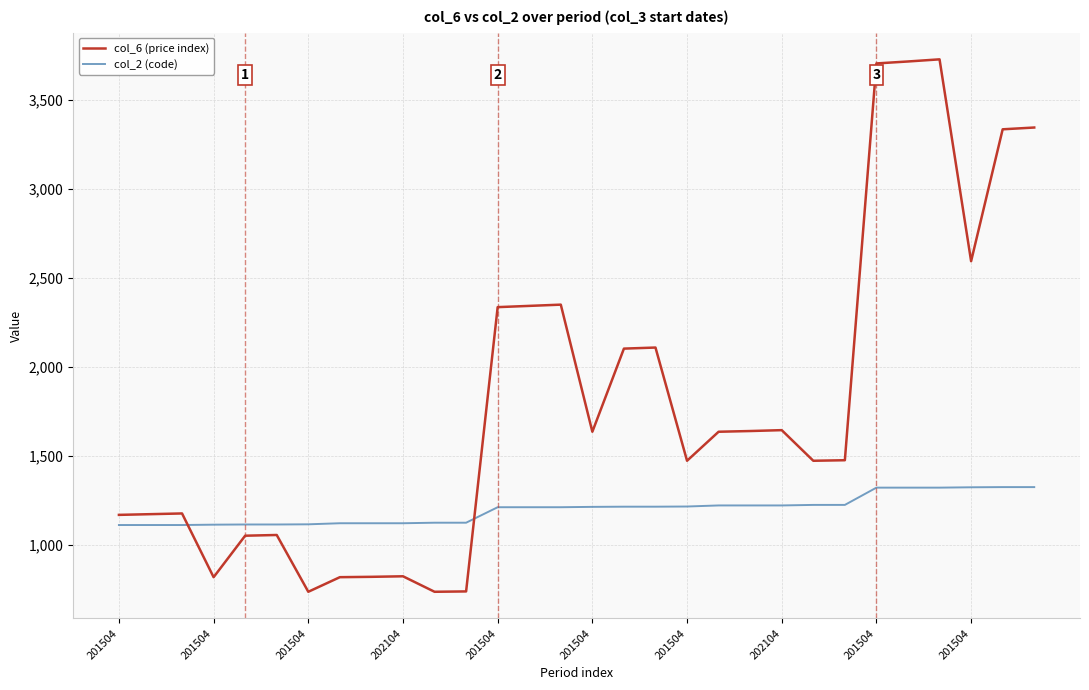

What is the highest value of the col_6 (price index) series?

3727